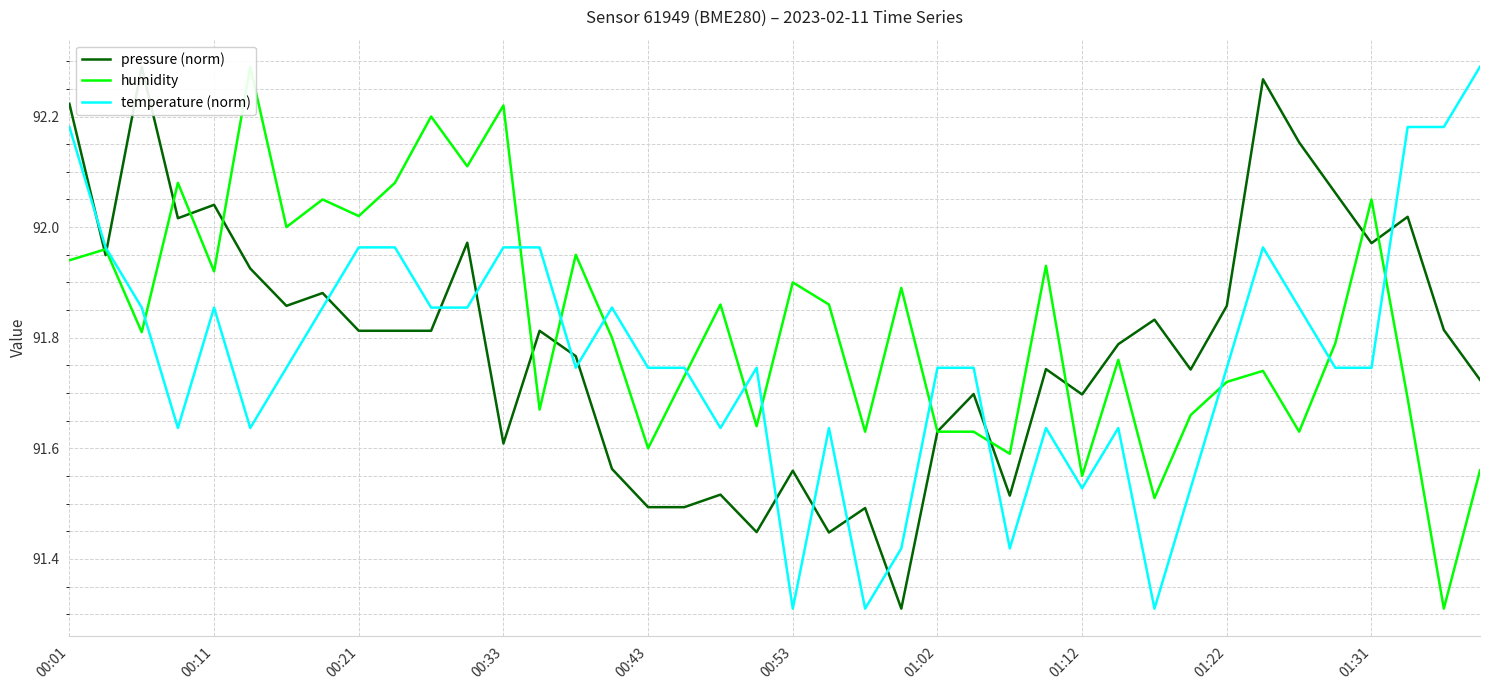

Which series has the widest spread of values?

pressure (norm)